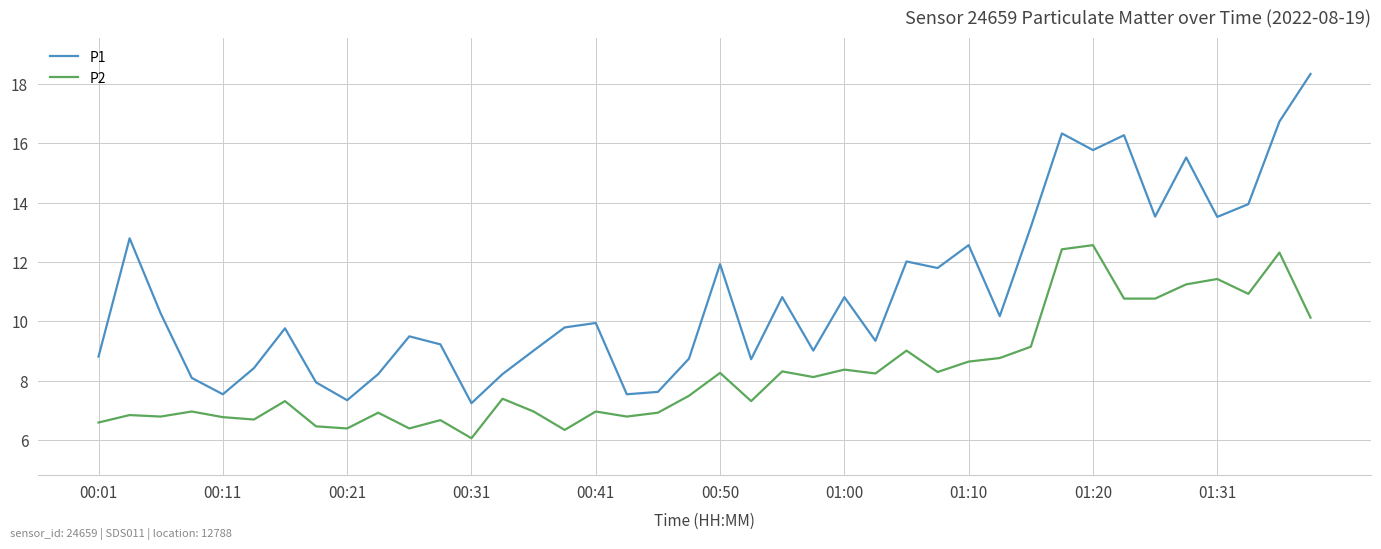

Which series has the largest total across all categories?

P1